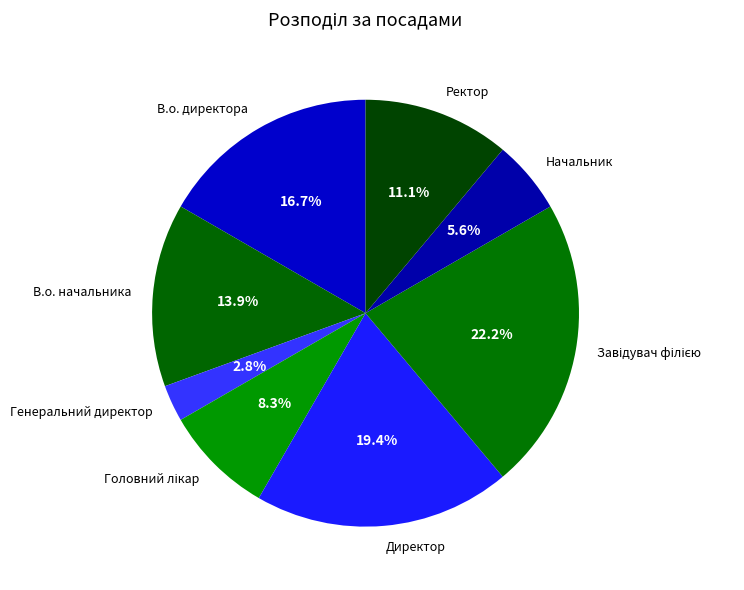

How many segments does this pie chart have?

8